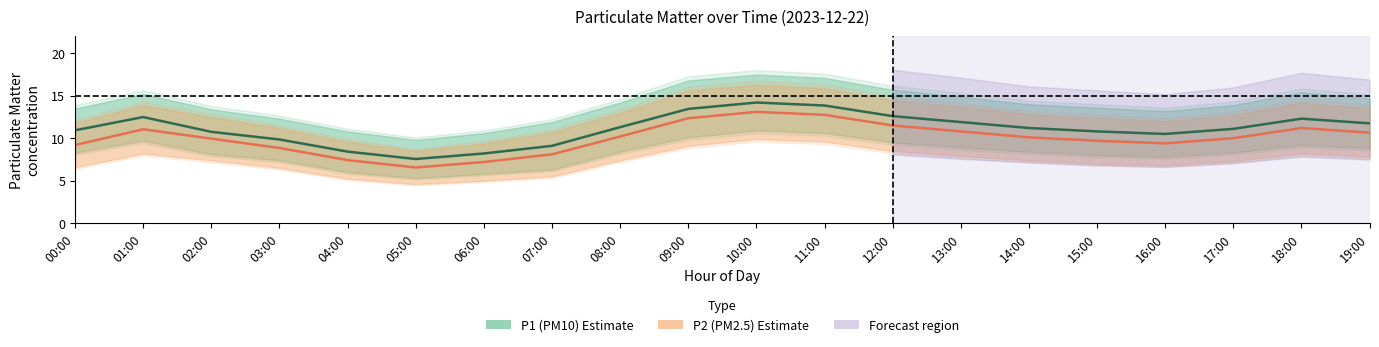

How many lines are shown in the chart?

2